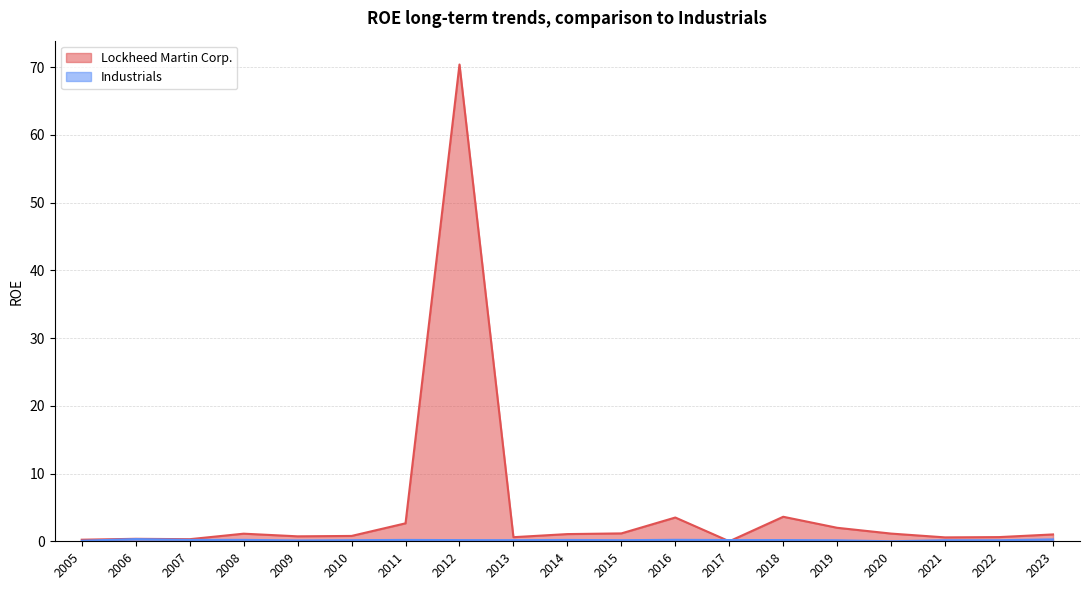

How many times do Lockheed Martin Corp. and Industrials cross each other?

2